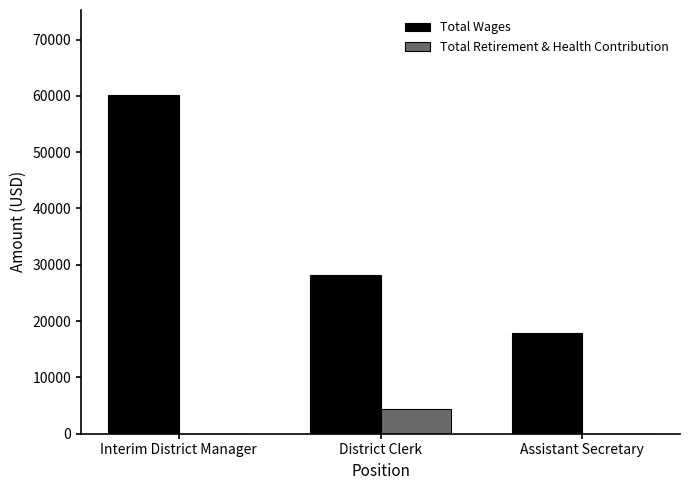

Which series has the largest range (max minus min)?

Total Wages